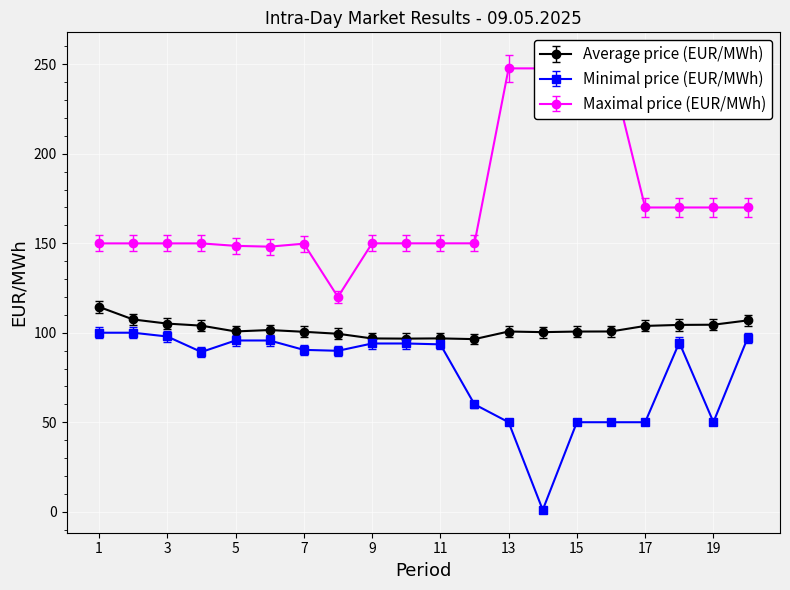

True or false: Average price (EUR/MWh) has more than 2 points higher than both neighbors.

True